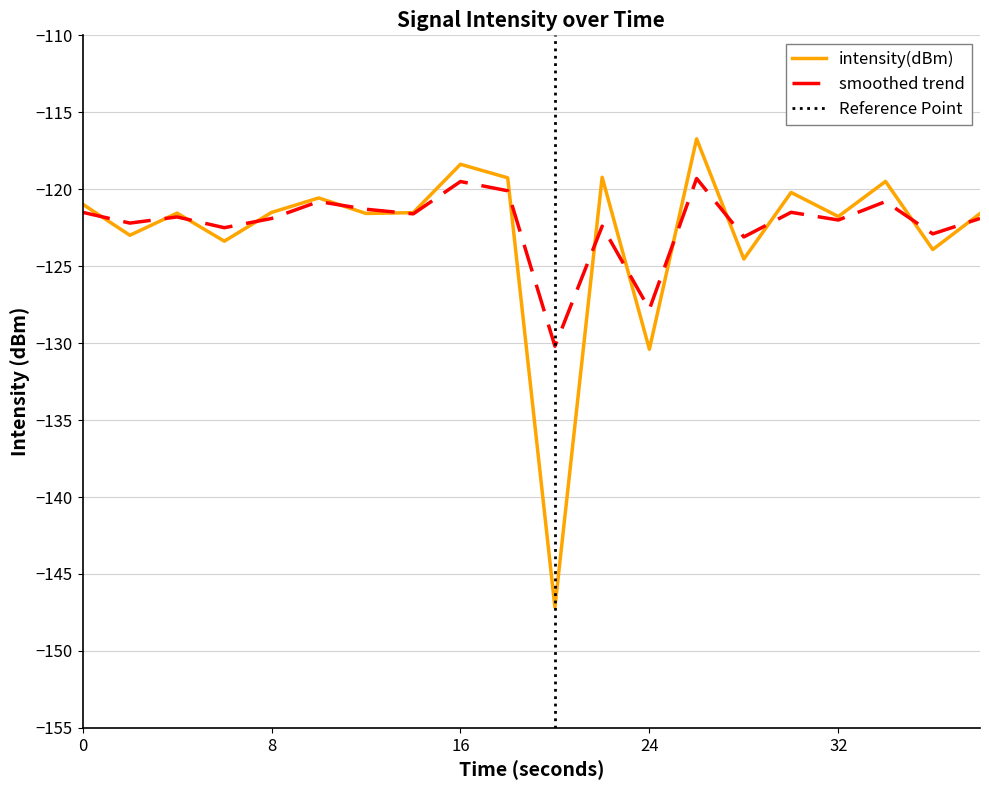

How many interior local peaks does the intensity(dBm) series have?

7